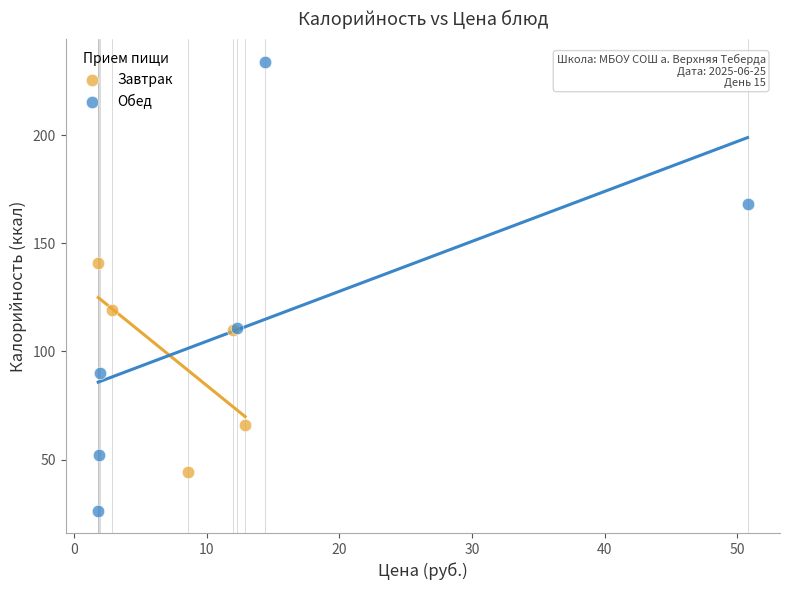

Which series reaches the maximum Y coordinate?

Обед